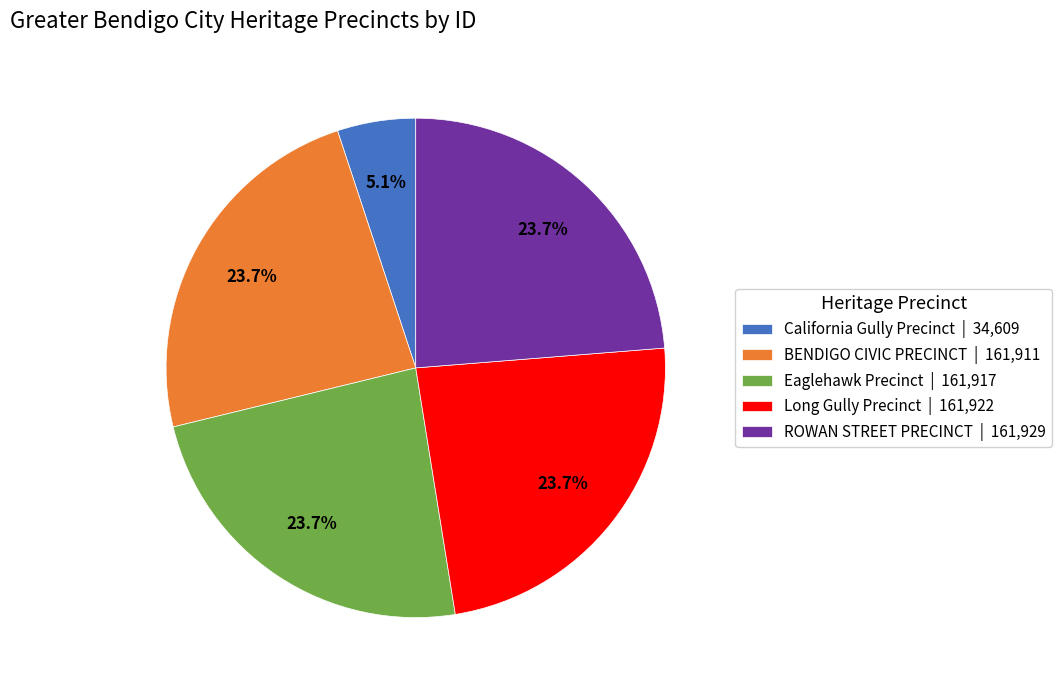

How much of the chart is everything except Eaglehawk Precinct?

76.3%